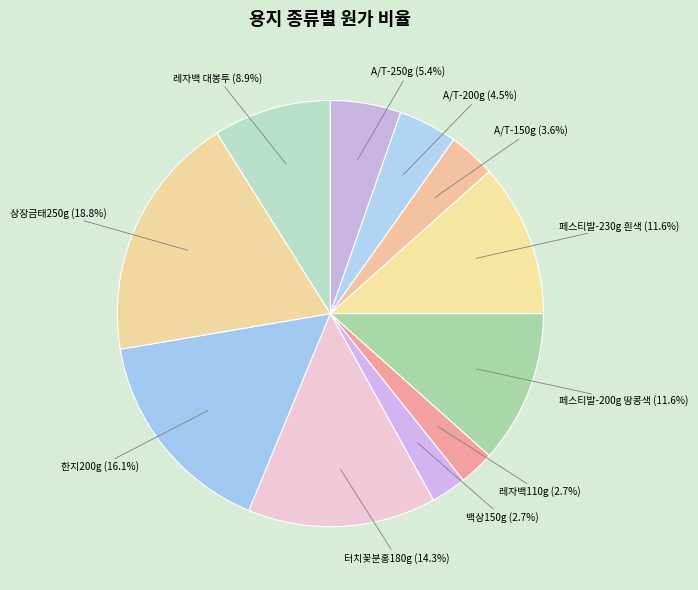

Count the number of slices in the pie.

11